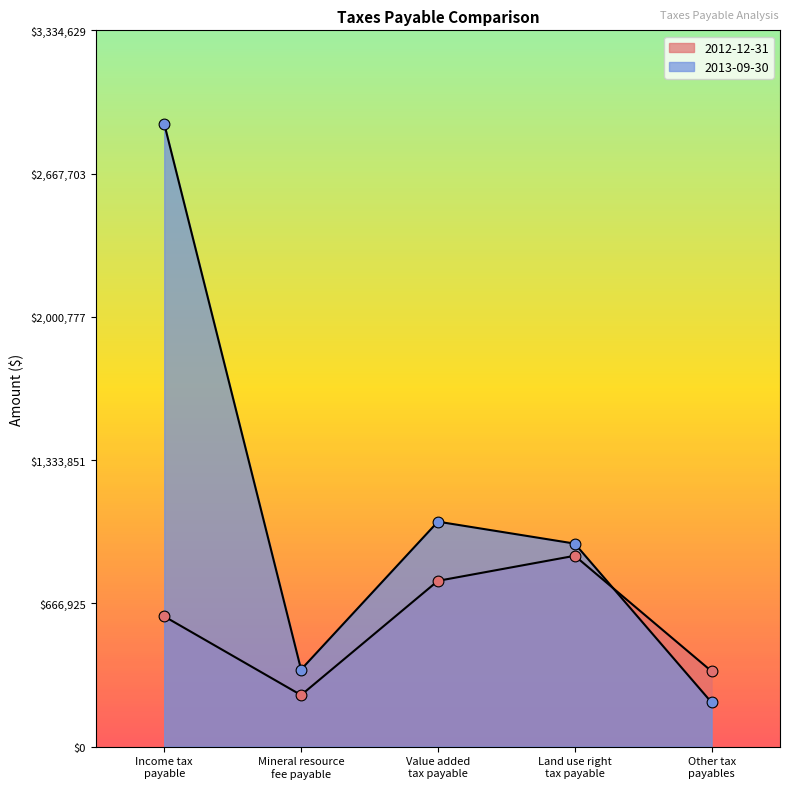

Approximately how many times larger is the value at Other tax payables compared to Land use right tax payable?

0.4